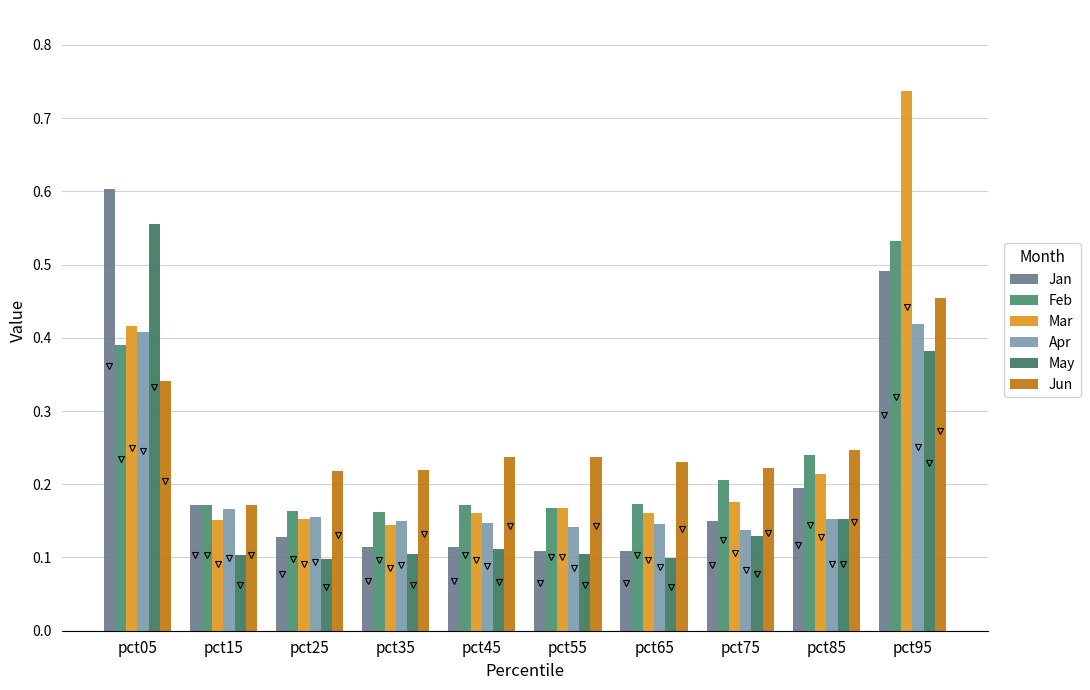

Where is Mar nearest to the value 0?

pct35